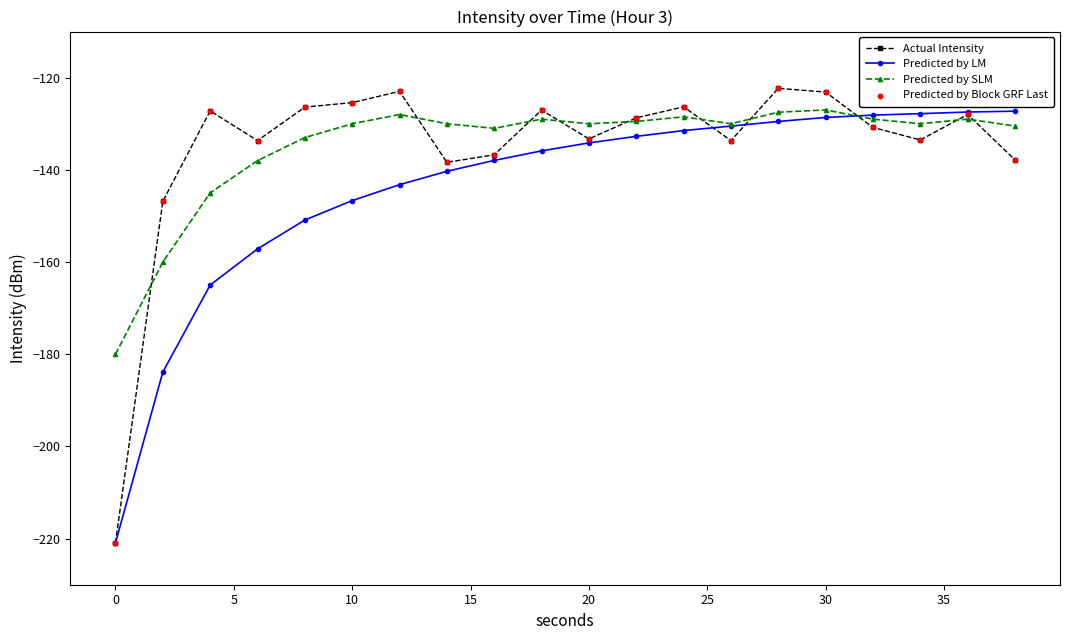

Which series has the largest range (max minus min)?

Actual Intensity